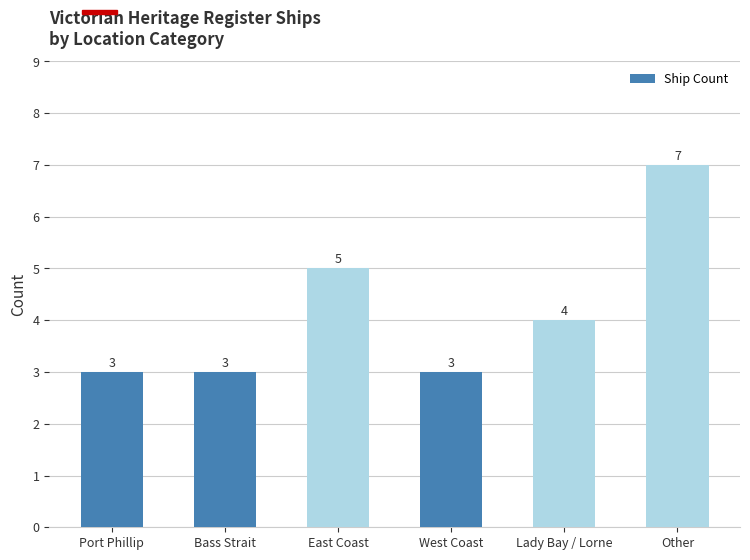

What is the sum of all values?

25